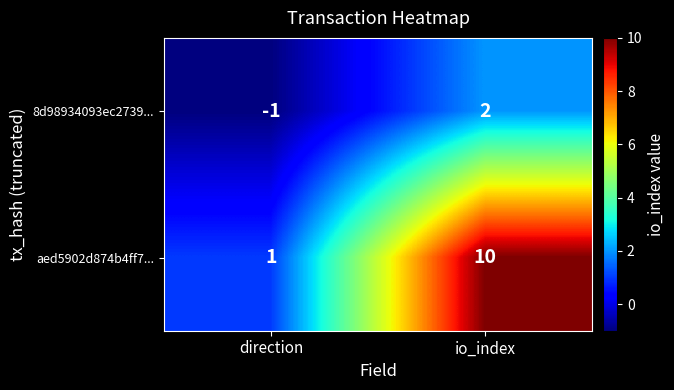

What is the sum of all aed5902d874b4ff7... values?

11